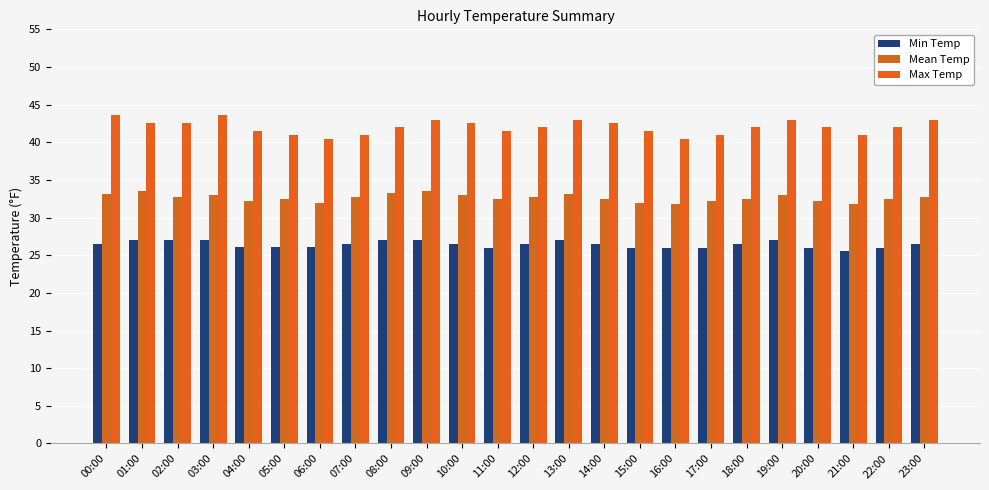

Reading left to right, list all the values displayed in this chart.

Min Temp: 26.5	27.0	27.0	27.0	26.1	26.1	26.1	26.5	27.0	27.0	26.5	26.0	26.5	27.0	26.5	26.0	26.0	26.0	26.5	27.0	26.0	25.5	26.0	26.5
Mean Temp: 33.1	33.5	32.8	33.0	32.2	32.5	32.0	32.8	33.2	33.5	33.0	32.5	32.8	33.1	32.5	32.0	31.8	32.2	32.5	33.0	32.2	31.8	32.5	32.8
Max Temp: 43.6	42.6	42.6	43.6	41.5	41.0	40.5	41.0	42.0	43.0	42.5	41.5	42.0	43.0	42.5	41.5	40.5	41.0	42.0	43.0	42.0	41.0	42.0	43.0